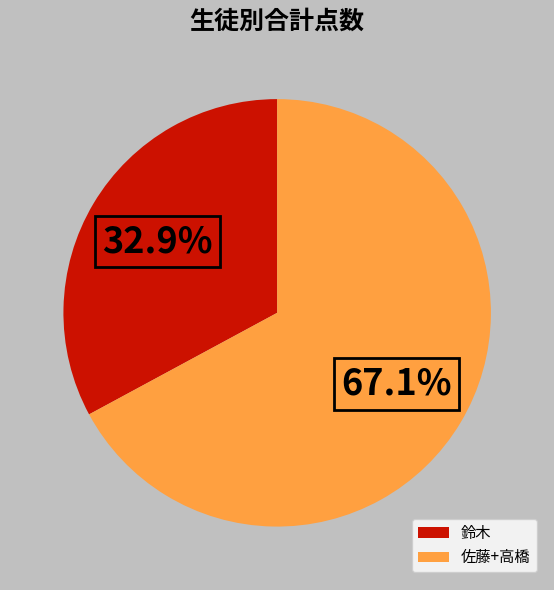

What is the largest slice in the pie chart?

佐藤+高橋